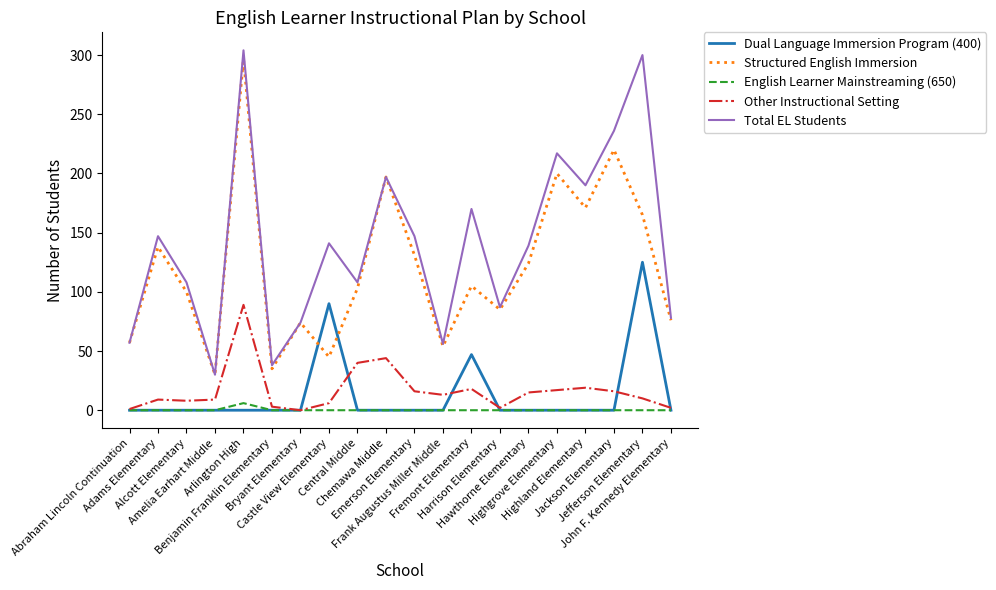

At which label does English Learner Mainstreaming (650) reach its peak?

Arlington High